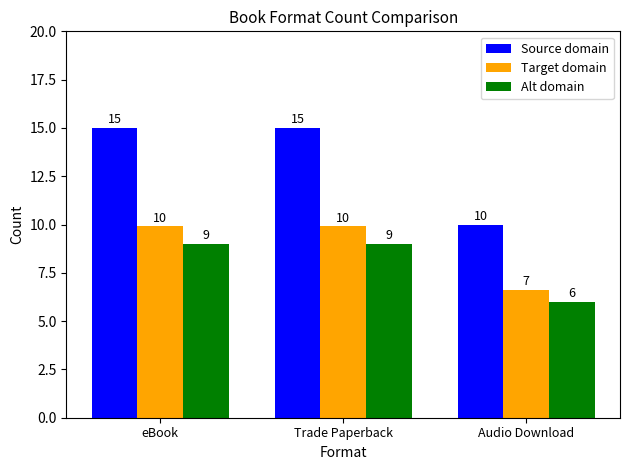

How many values in the Source domain series are below 15?

1